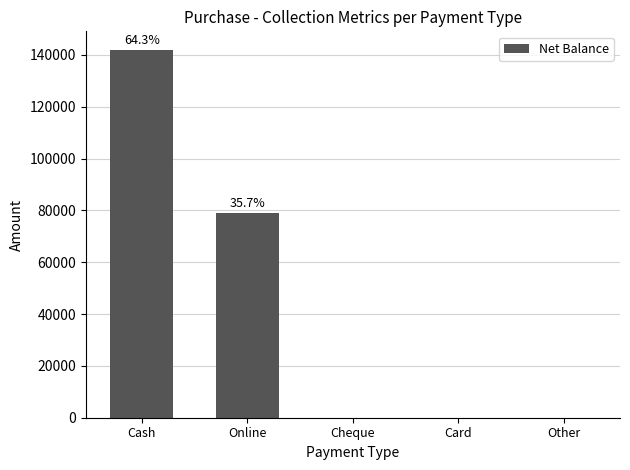

At which category does the chart reach its peak across all series?

Cash